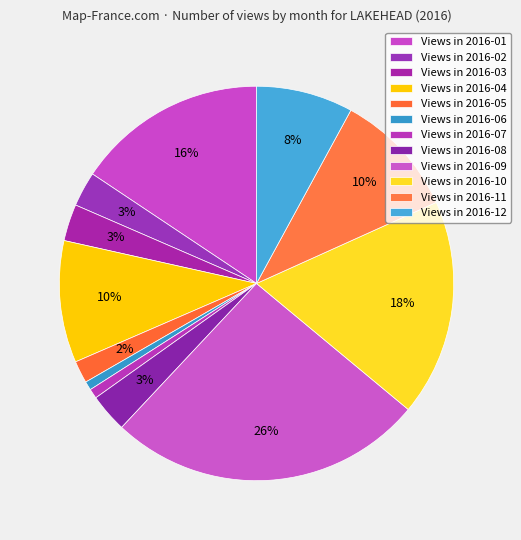

How many slices are in this pie chart?

12